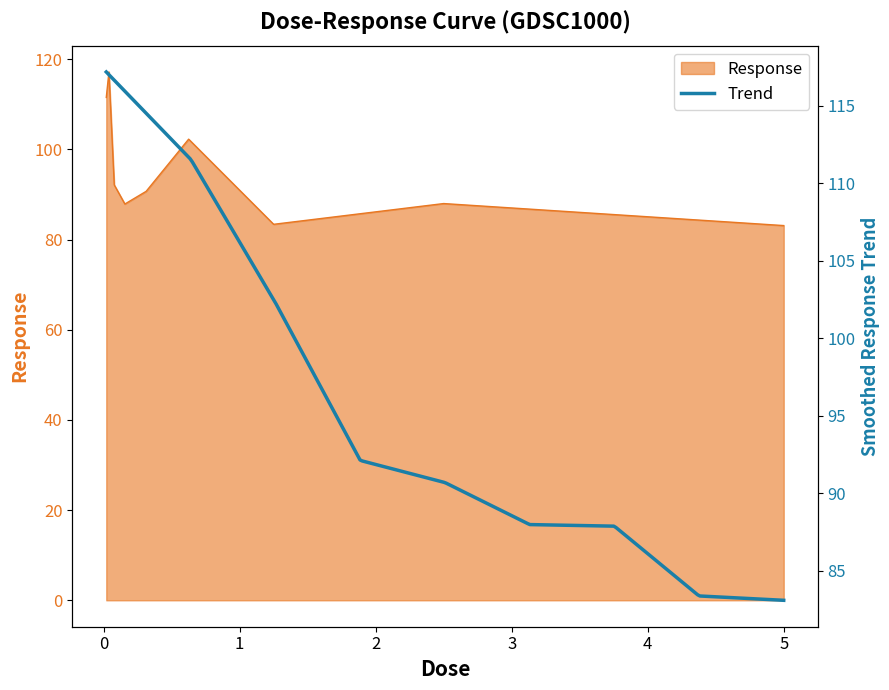

Count the number of values greater than 90.

5